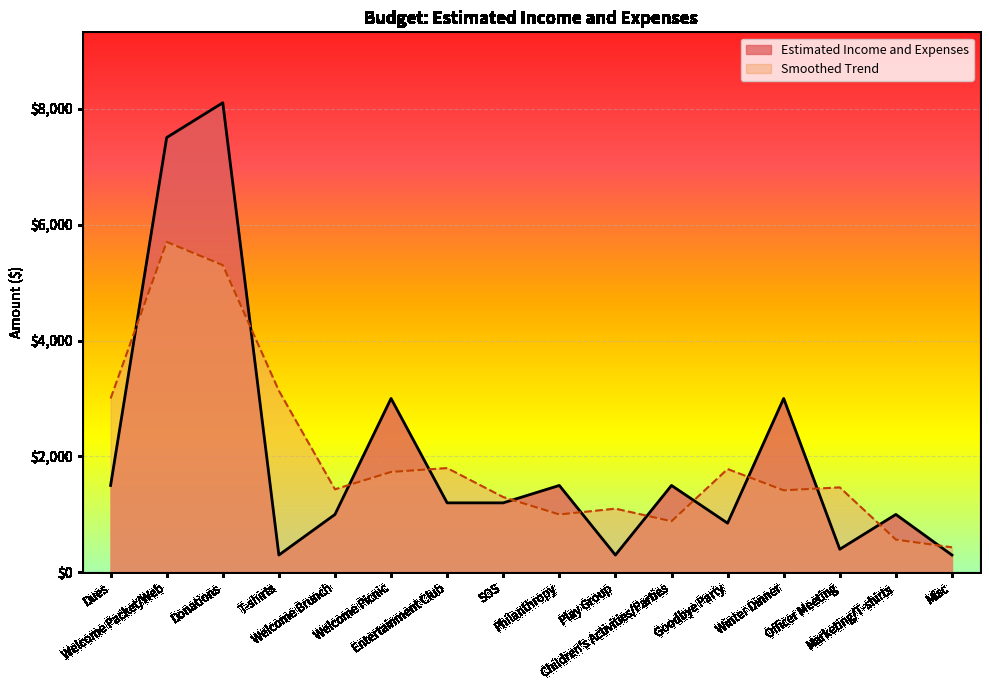

What is the difference between the values at Welcome Packet/Web and Misc?

7200